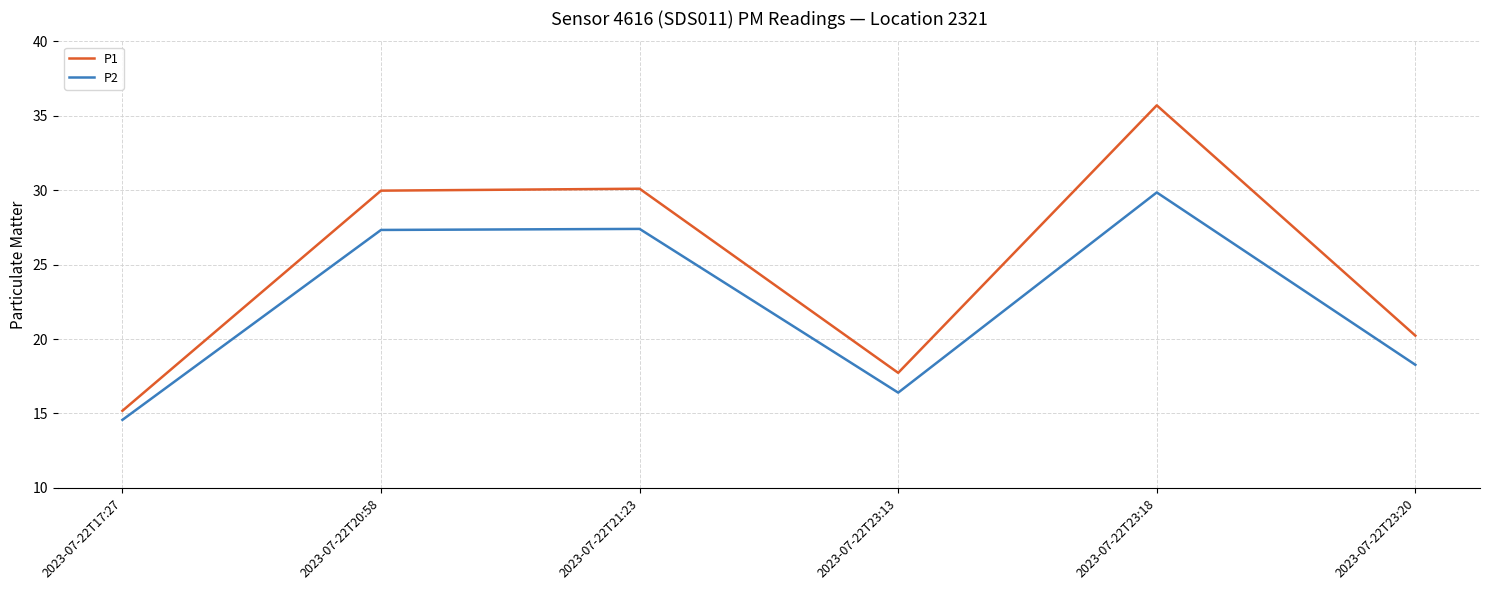

List the series in order of their overall mean, lowest first.

P2, P1